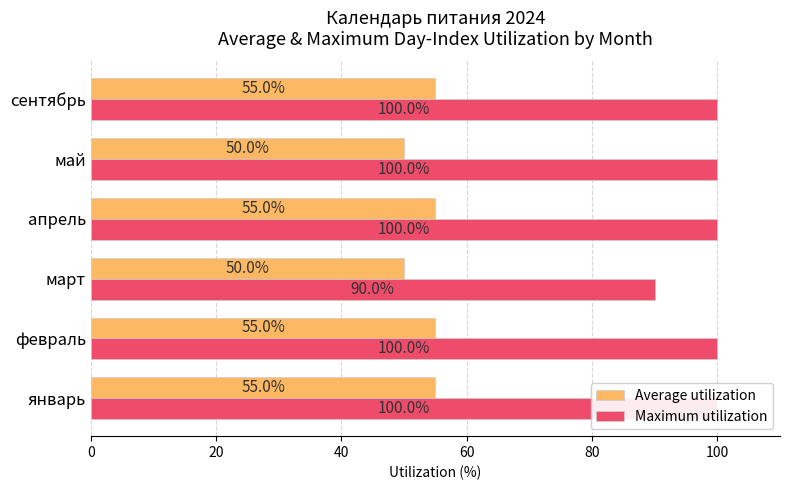

Which series changed the most between апрель and май?

Average utilization